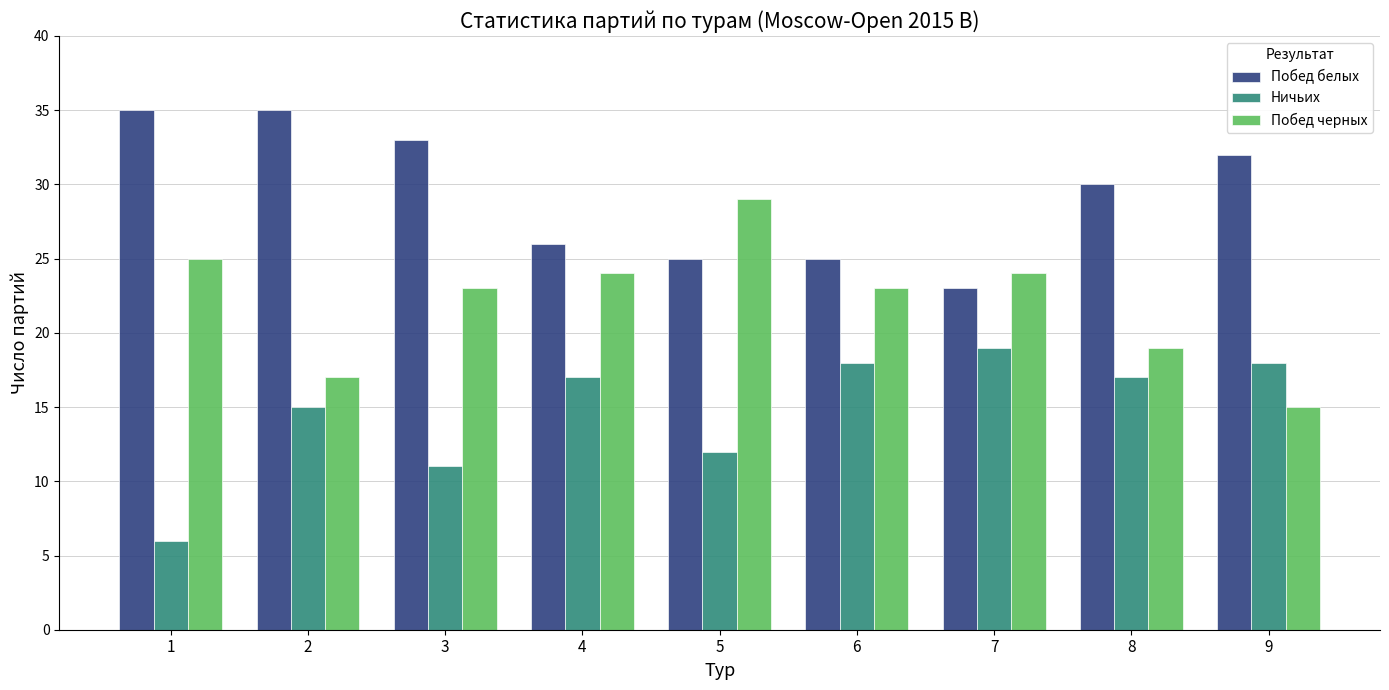

At how many categories does at least one series exceed 20?

9